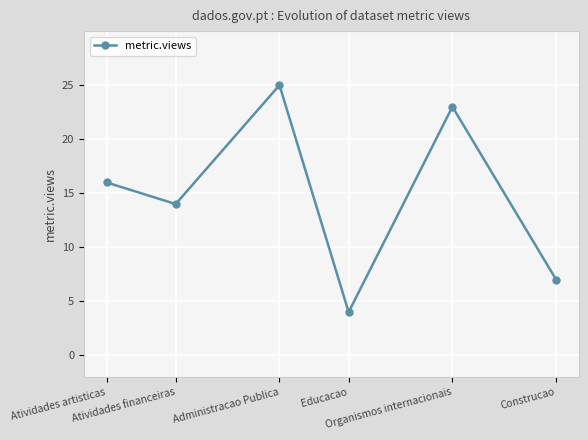

What is the average value?

15